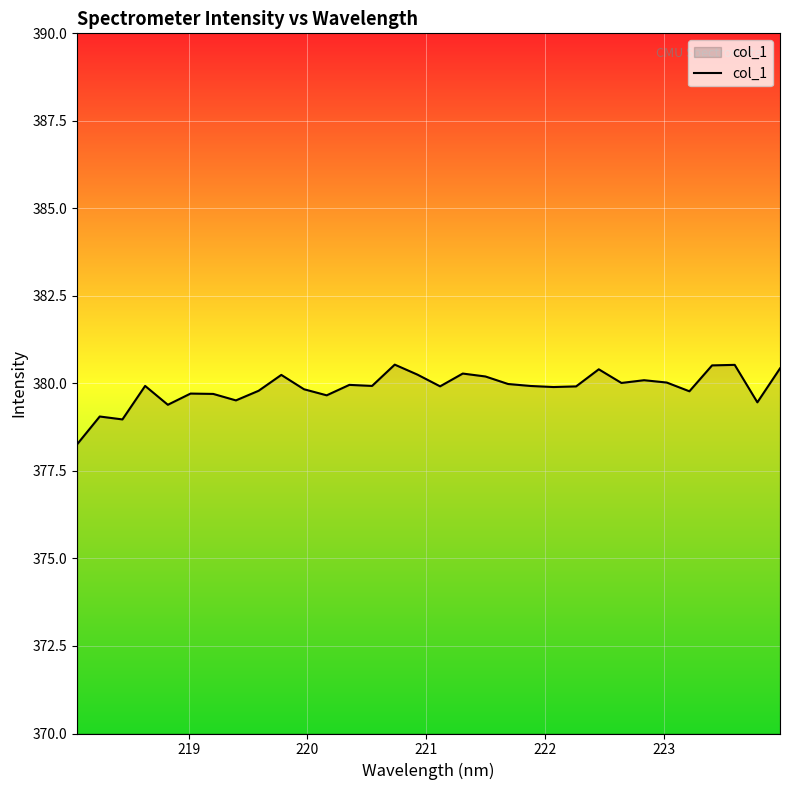

What is the greatest value displayed?

380.5